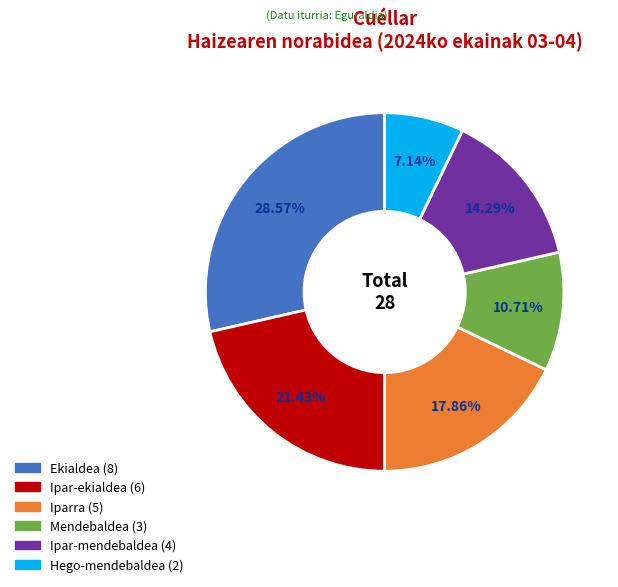

What portion of the pie excludes Ekialdea?

71.4%